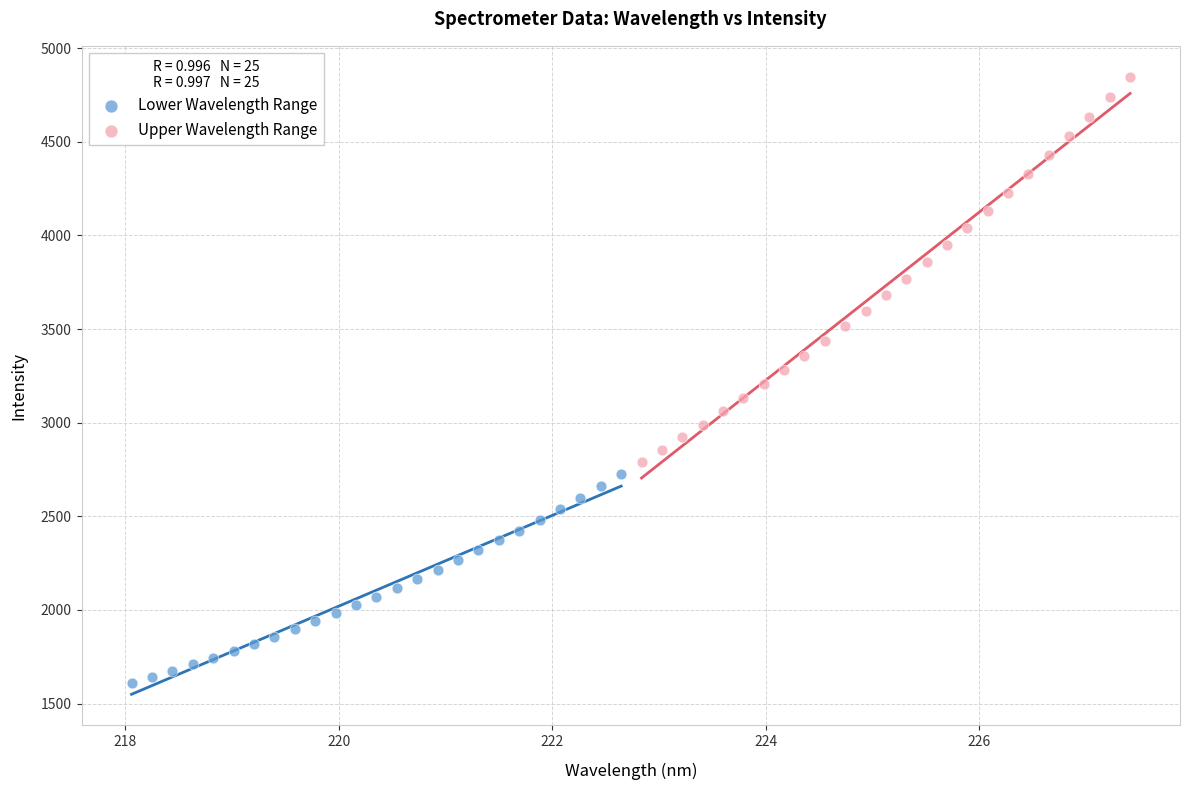

Which series contains the highest Y value?

Upper Wavelength Range